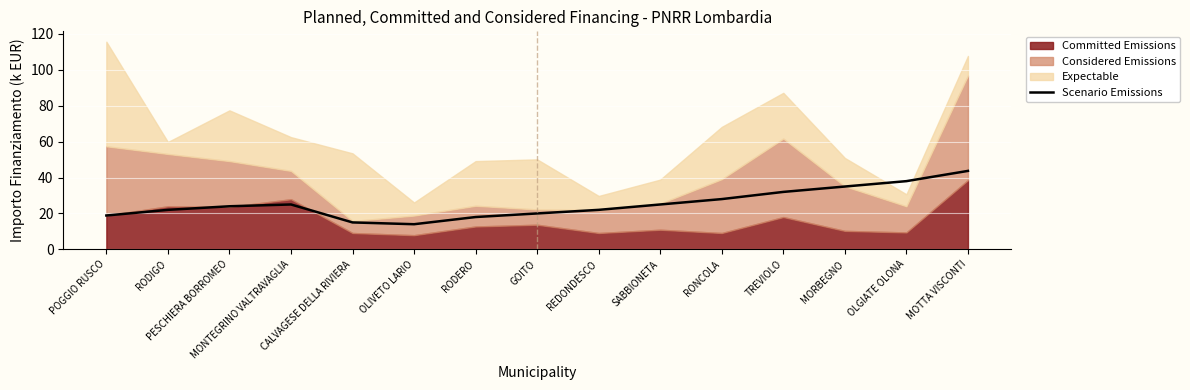

Which category has the lowest value across all series?

OLIVETO LARIO